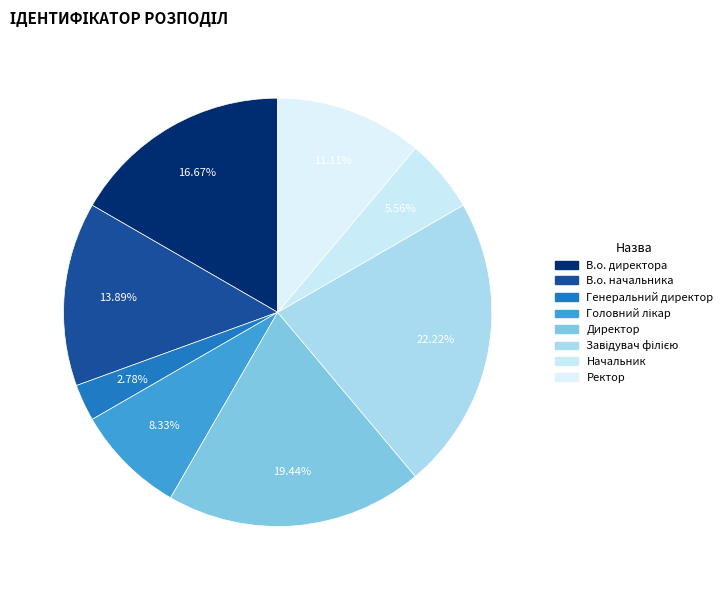

Does Завідувач філією account for over 50% of the chart?

No